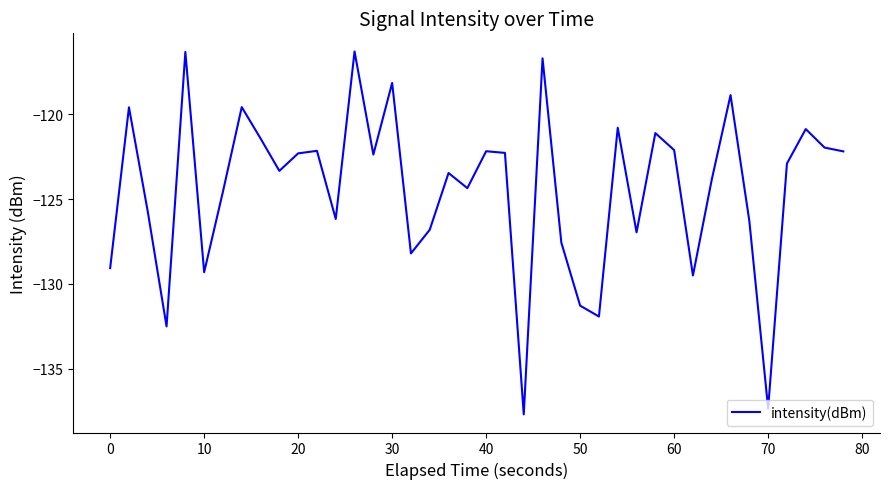

What is the minimum value shown in the chart?

-137.7